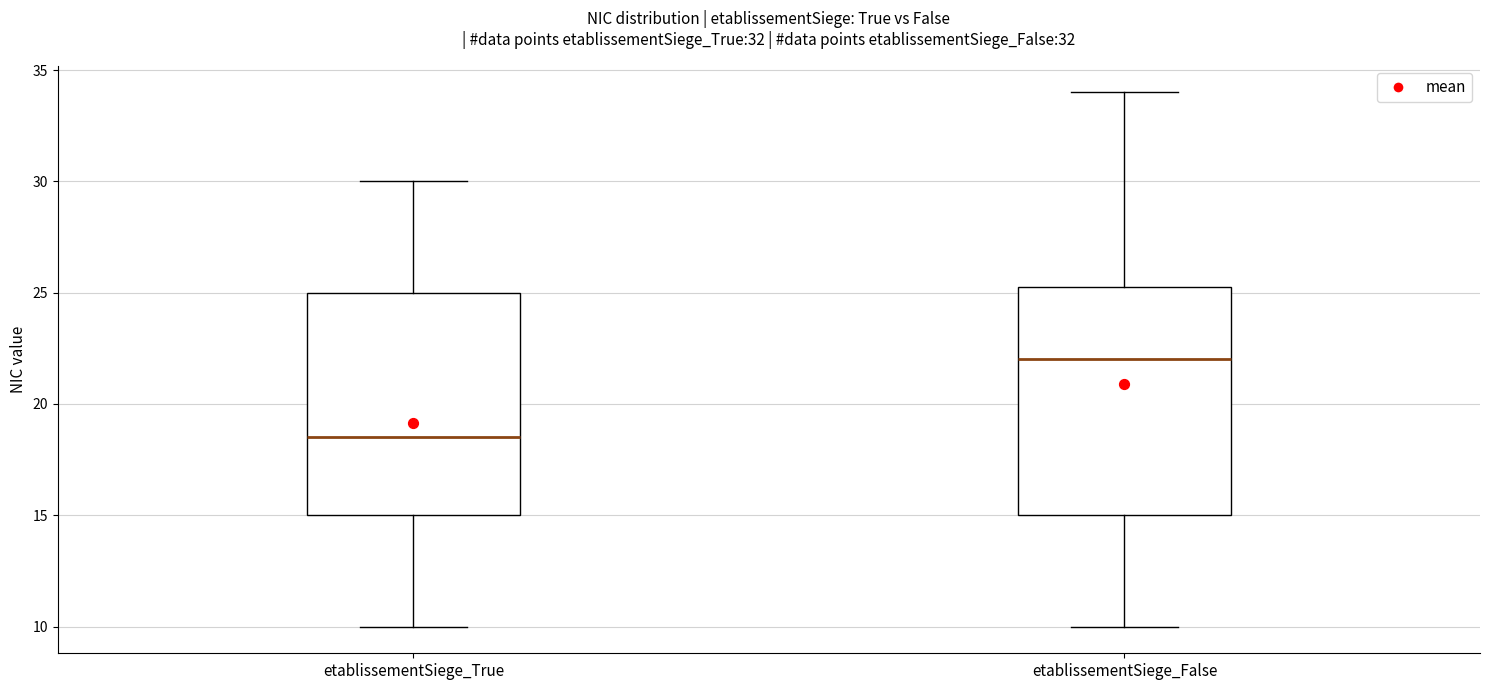

Reading left to right, read every box against the y-axis: the position of its median line, the range the box covers, and the ends of its whiskers. The values are not printed on the chart, so give them approximately, as read against the axis.

etablissementSiege_True: median 18.5, box 15.0 to 25.0, whiskers 10.0 to 30.0
etablissementSiege_False: median 22.0, box 15.0 to 25.5, whiskers 10.0 to 34.0